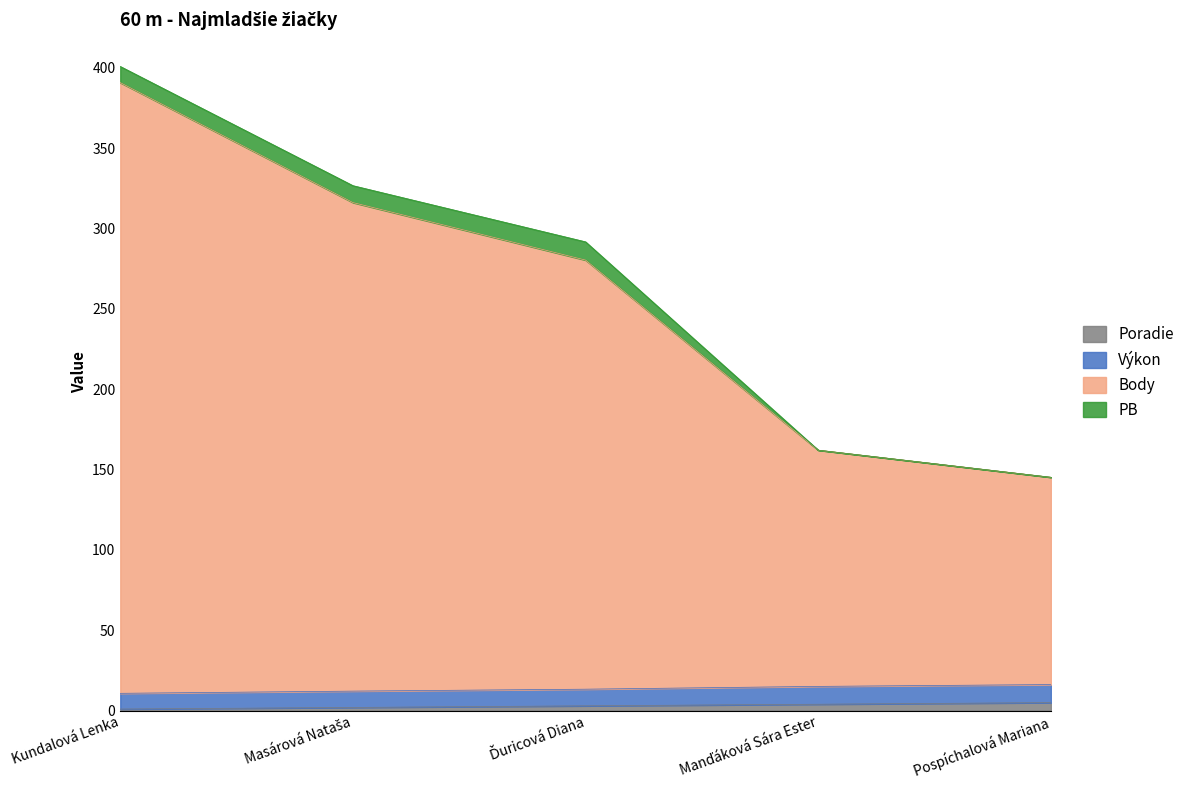

How many data points in Poradie are above 3?

2